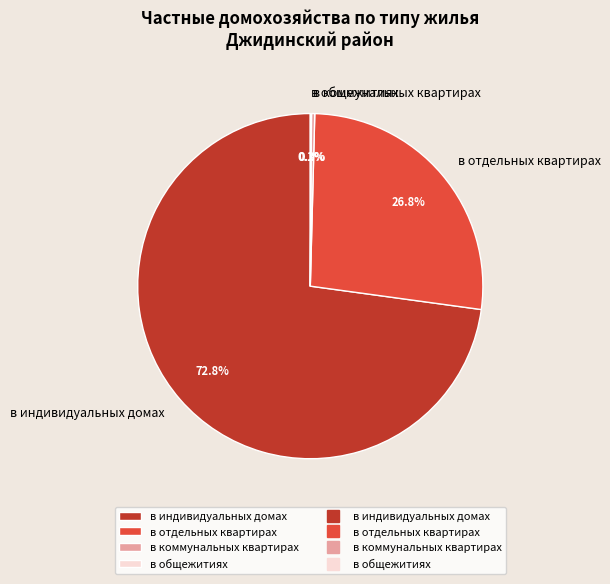

What percentage do в коммунальных квартирах and в отдельных квартирах together represent?

27.1%